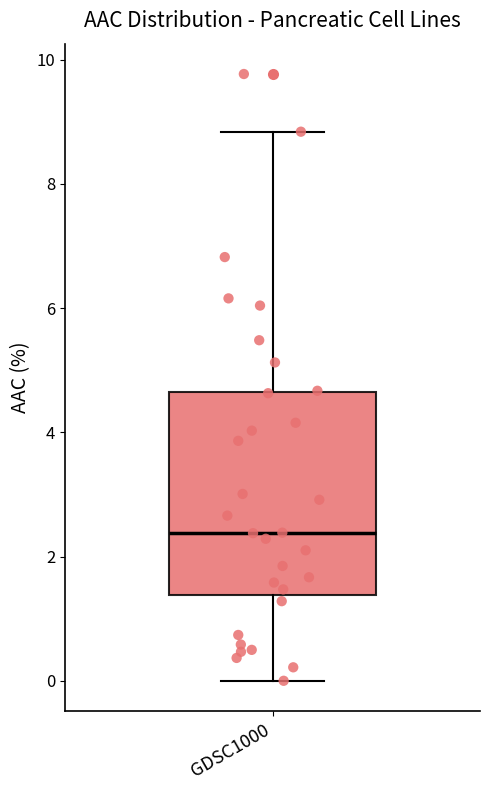

Where does the lower whisker of the box for GDSC1000 end on the y-axis? The values are not printed on the chart, so give them approximately, as read against the axis.

0.0